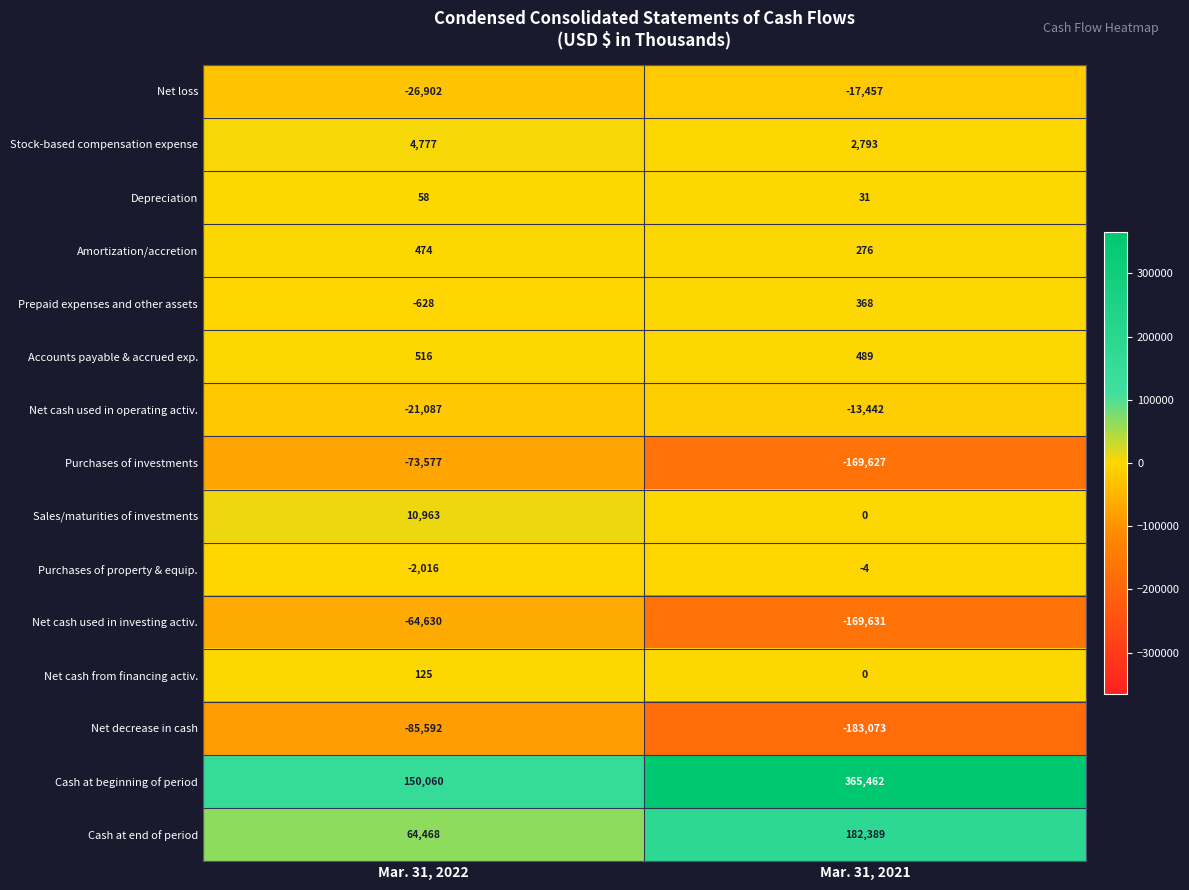

Rank the series by their maximum value, from lowest to highest.

Net decrease in cash, Purchases of investments, Net cash used in investing activ., Net loss, Net cash used in operating activ., Purchases of property & equip., Depreciation, Net cash from financing activ., Prepaid expenses and other assets, Amortization/accretion, Accounts payable & accrued exp., Stock-based compensation expense, Sales/maturities of investments, Cash at end of period, Cash at beginning of period